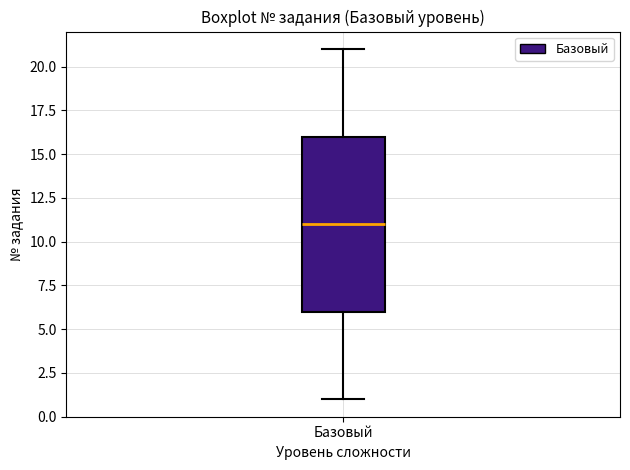

Read this box plot against the y-axis: the position of the median line, the range covered by the box, and the ends of both whiskers. The values are not printed on the chart, so give them approximately, as read against the axis.

median 11, box 6 to 16, whiskers 1 to 21